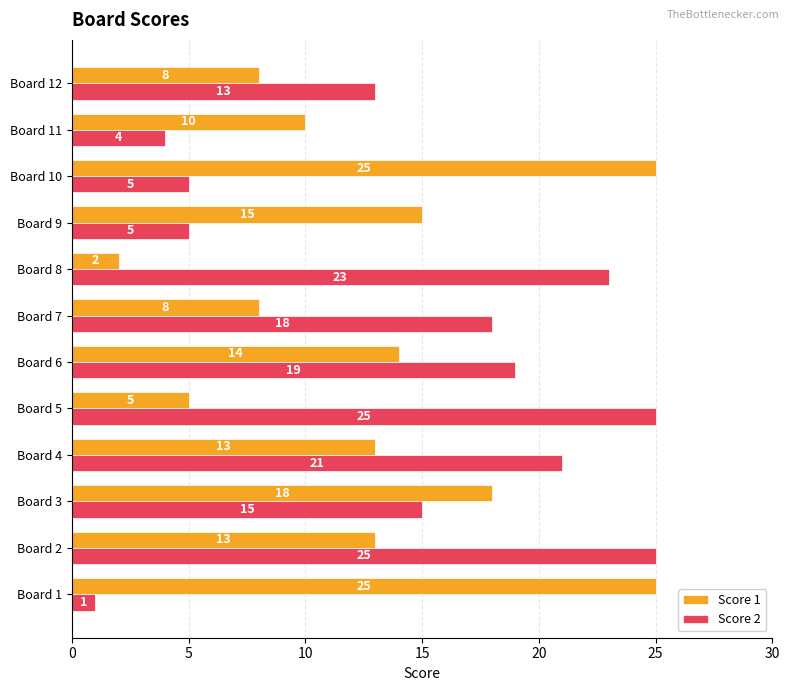

At which category is the sum across all series the highest?

Board 2